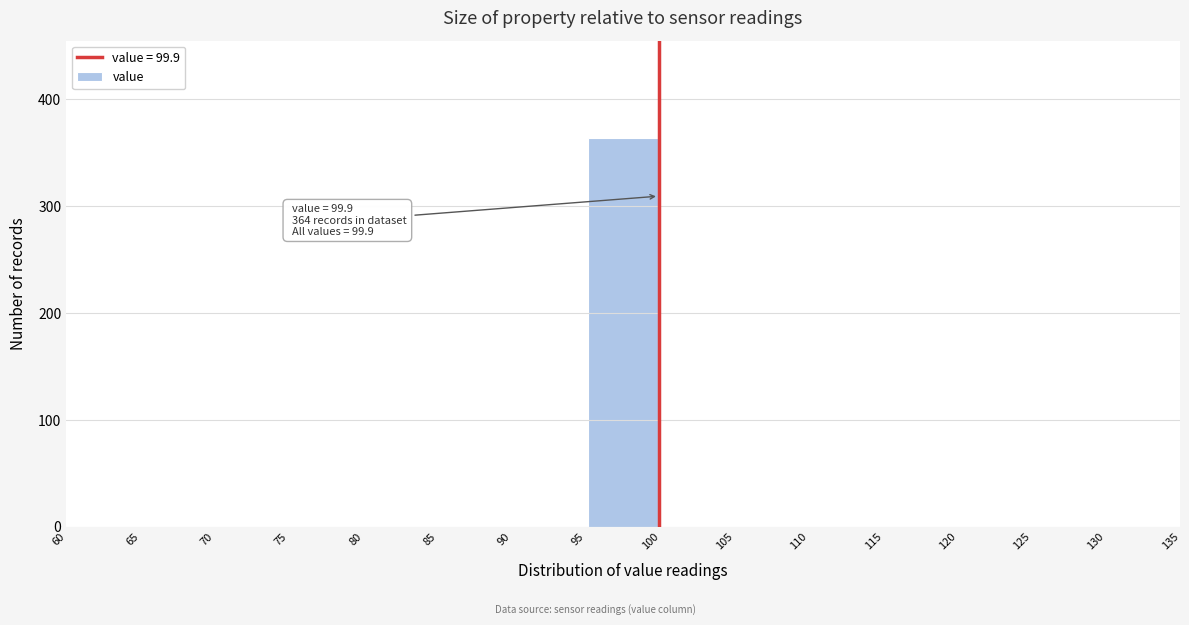

Over which range of the x-axis is the bar tallest?

95 to 100